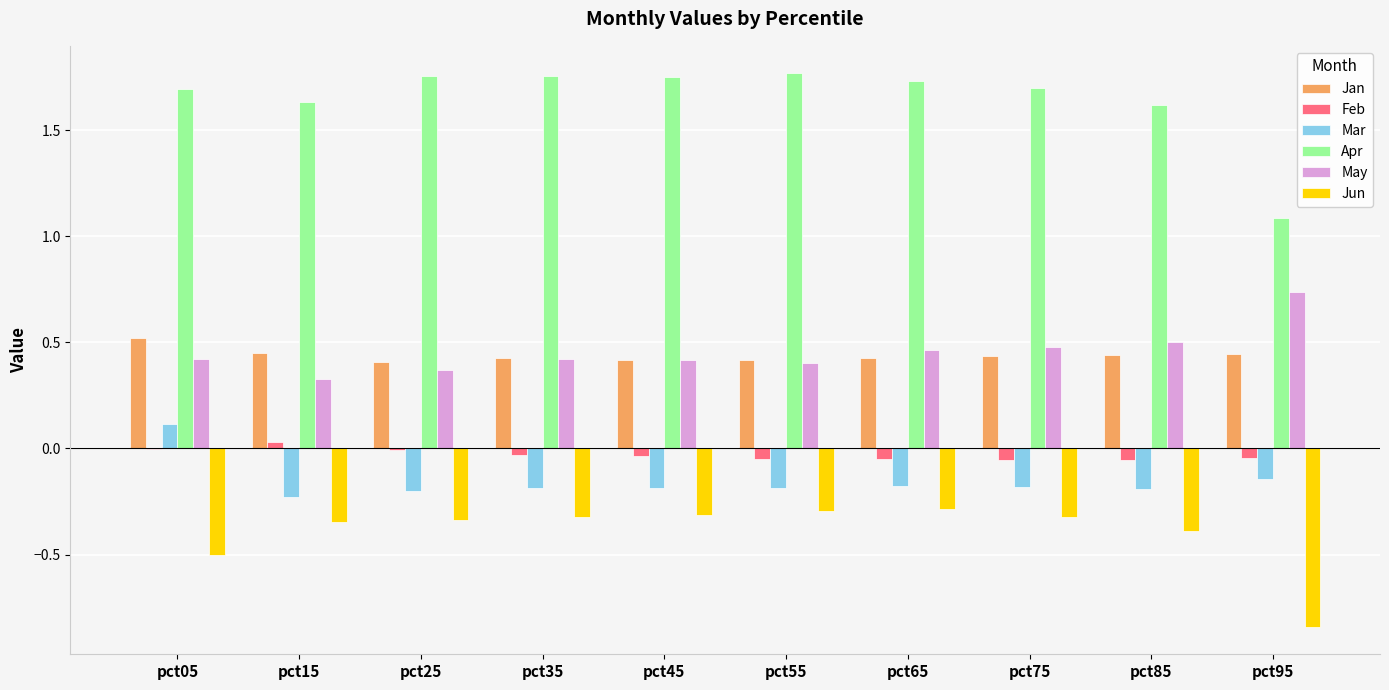

Are the bars horizontal?

No